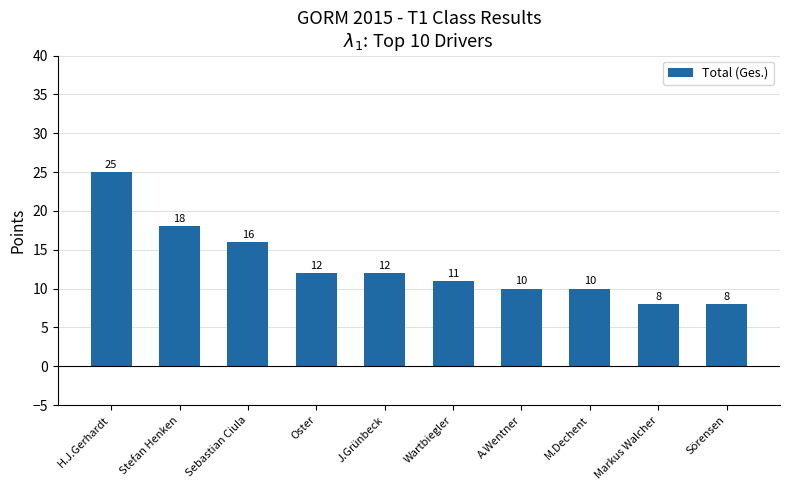

What is the greatest value displayed?

25